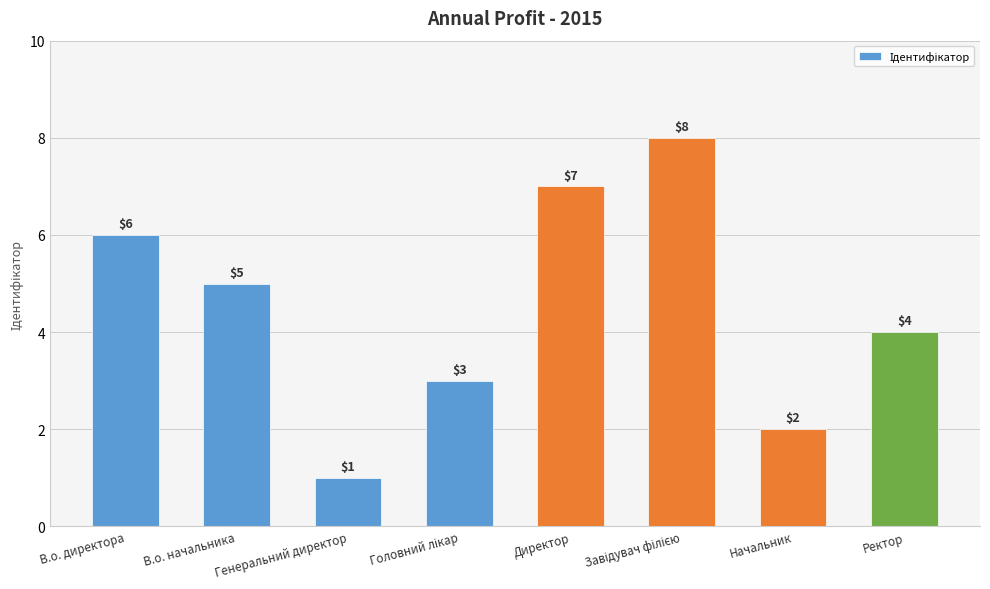

What is the ratio of the value at В.о. директора to the value at Генеральний директор?

6.0